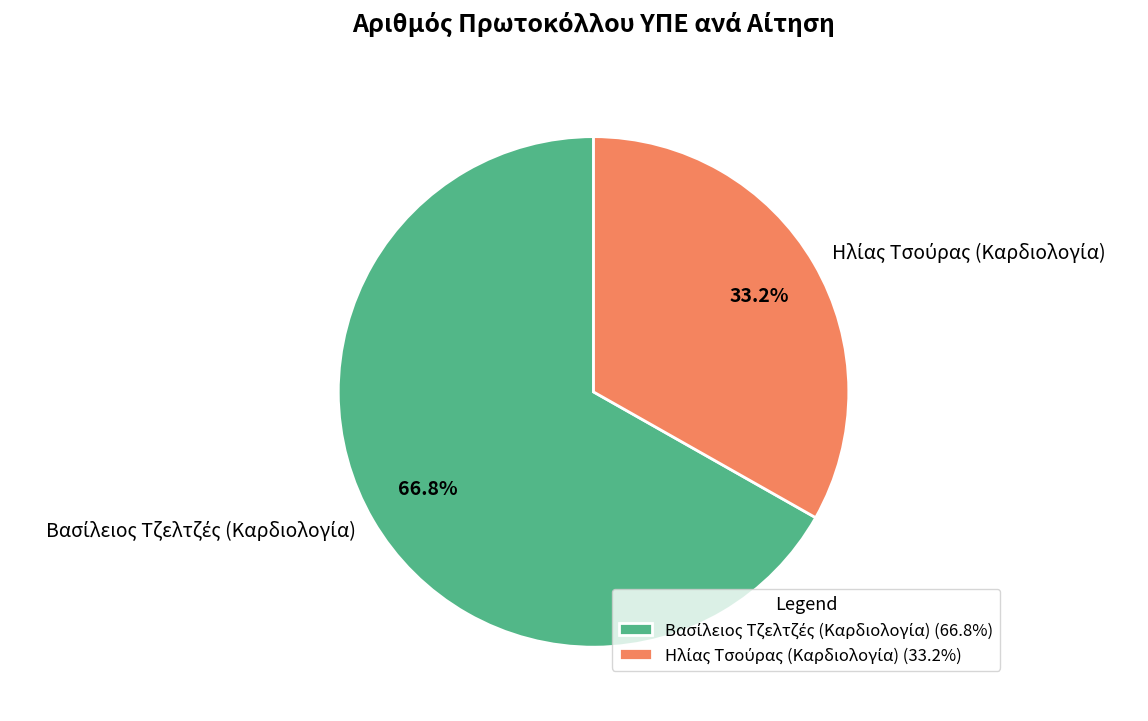

How many slices are in this pie chart?

2